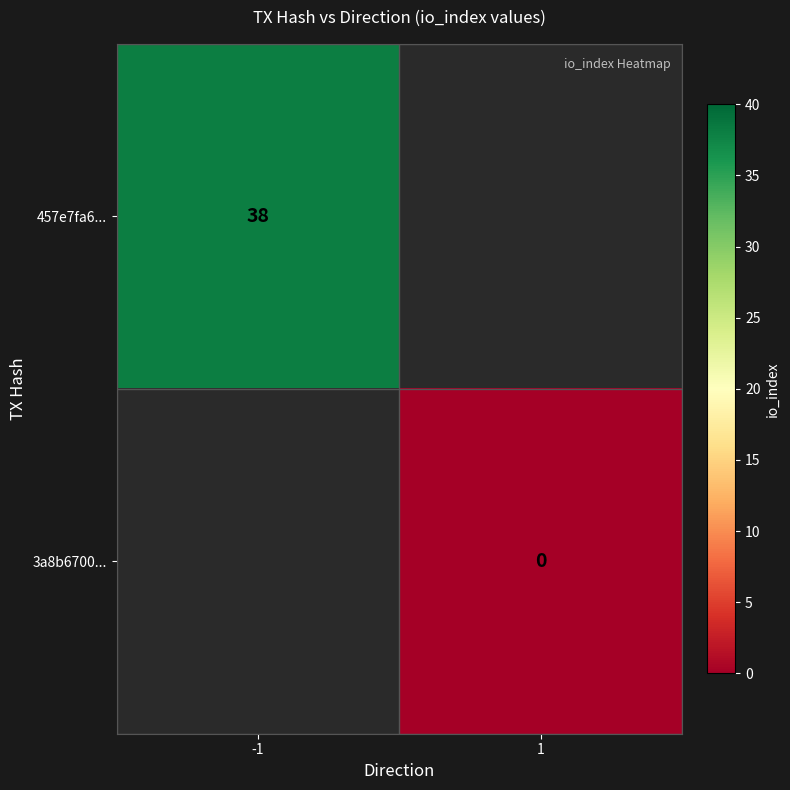

True or false: 457e7fa6... has a value of 50 at -1.

False